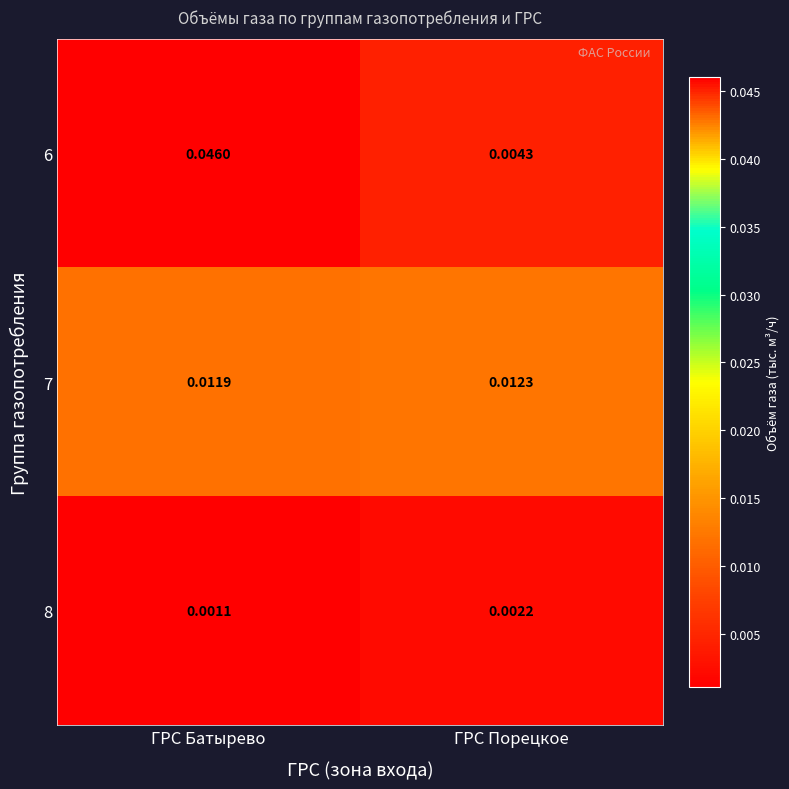

At ГРС Батырево, list the series in order from smallest to largest.

8, 7, 6